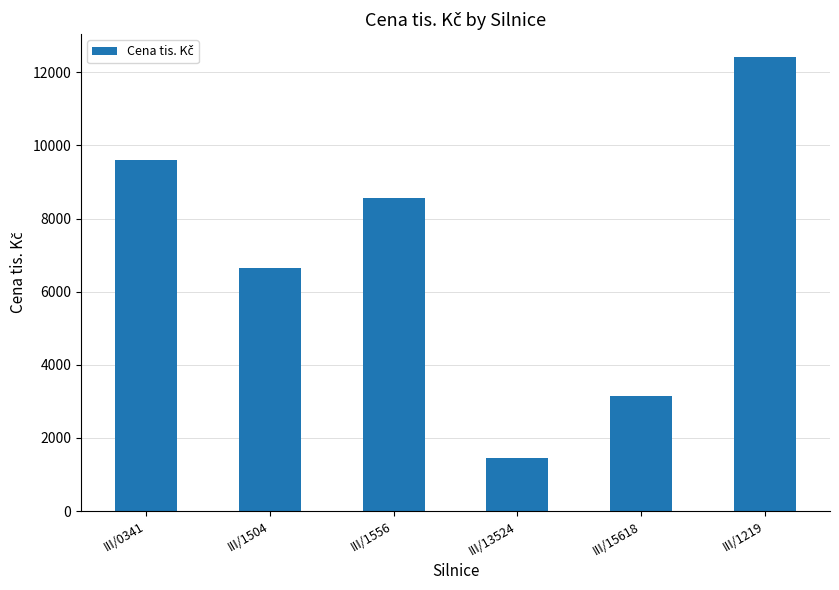

What value does the data have at III/0341?

9610.1